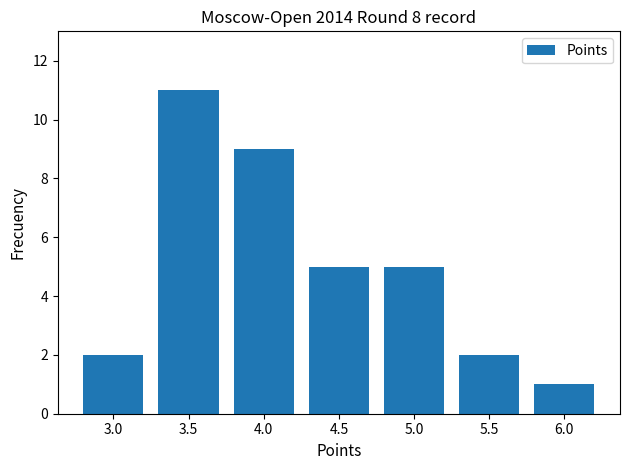

The chart shows a value of 2 at 6.0. True or false?

False